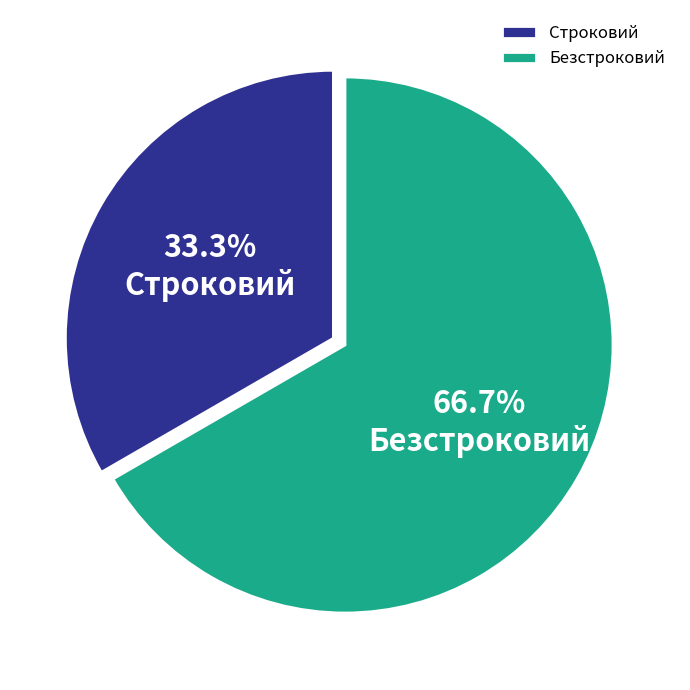

Count the number of slices in the pie.

2